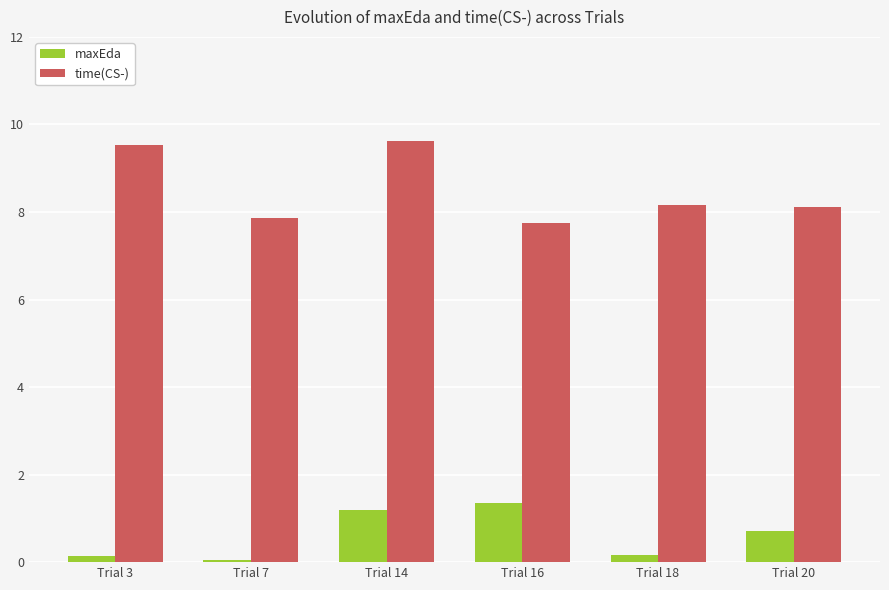

Between Trial 14 and Trial 20, which series saw the biggest shift?

time(CS-)